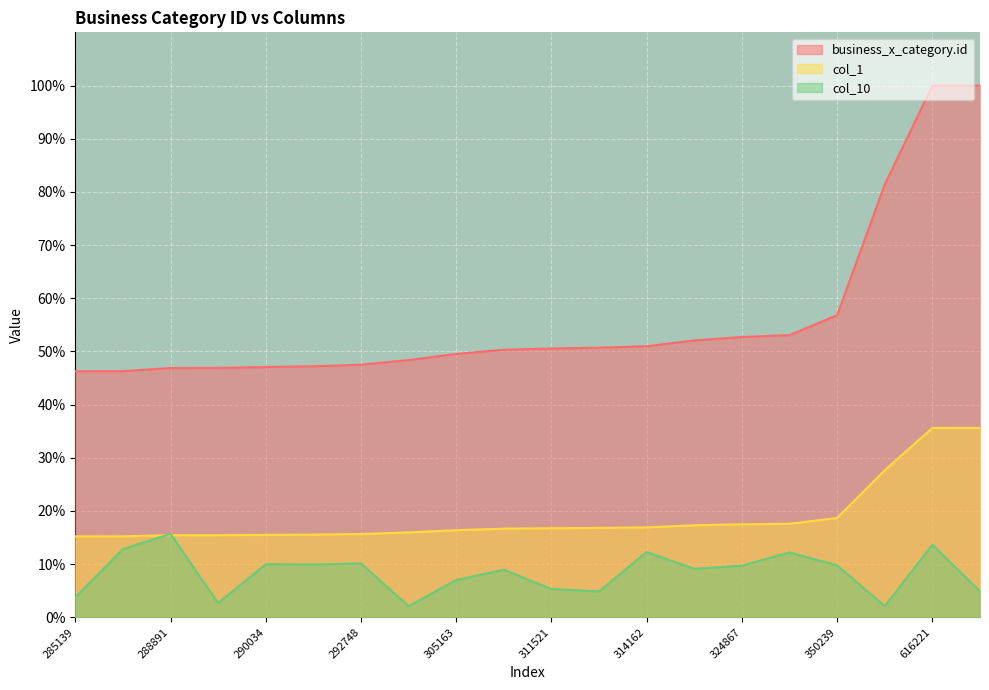

What is the difference between the highest and lowest values at 326992?

40.8